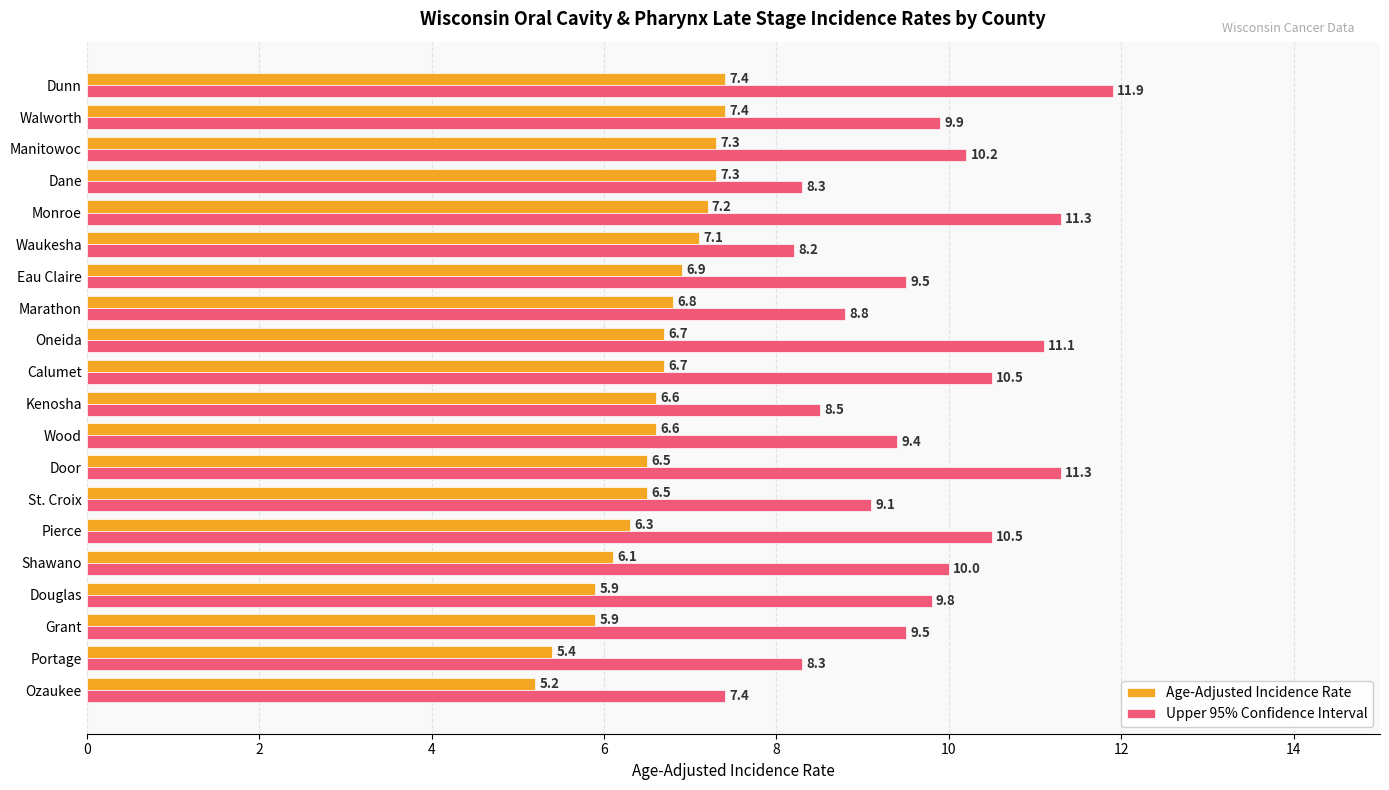

How many values in the Upper 95% Confidence Interval series are below 9?

6